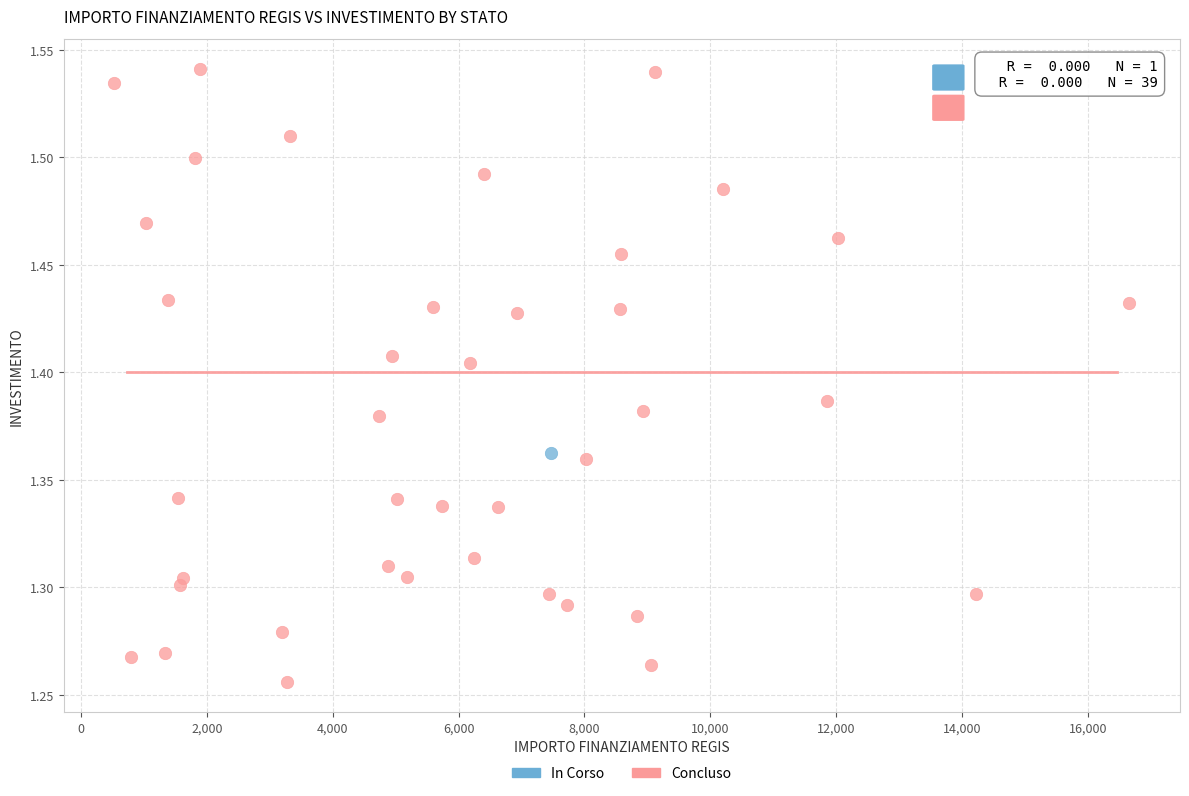

What are all the series names shown in the legend?

In Corso, Concluso